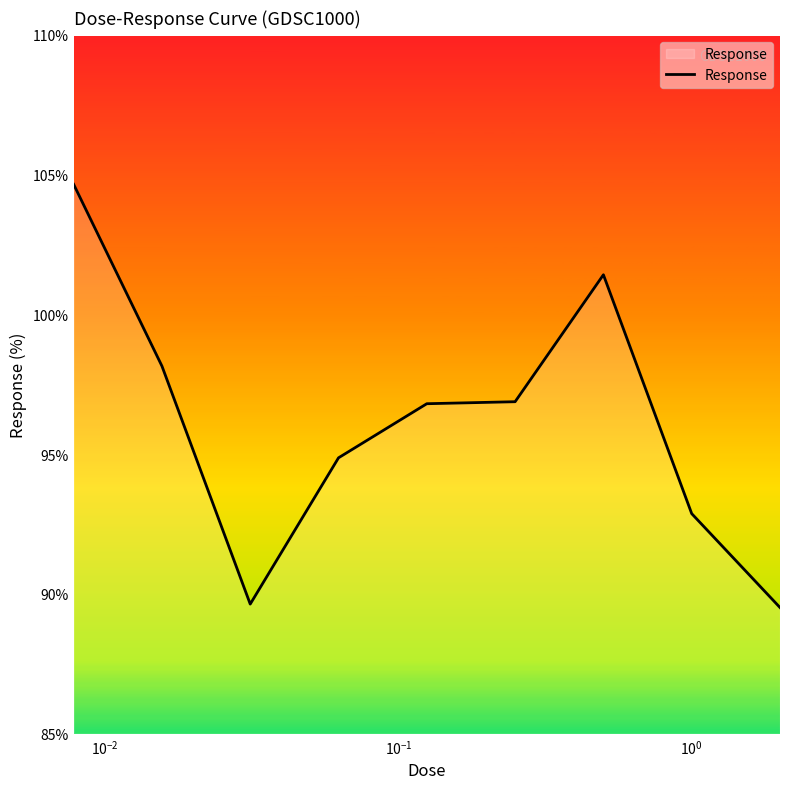

What is the minimum value shown in the chart?

89.5